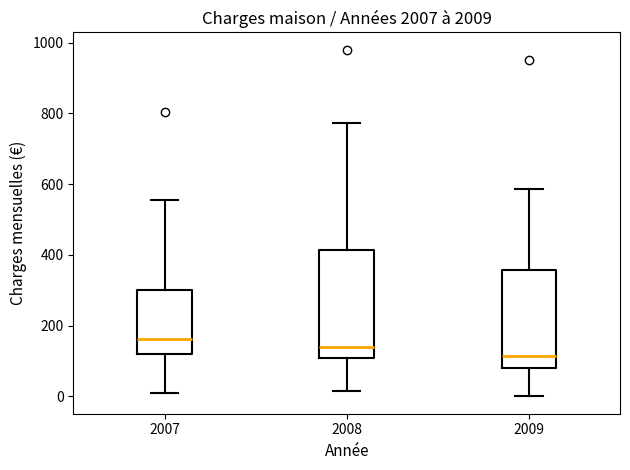

Which box's median line is the highest?

2007